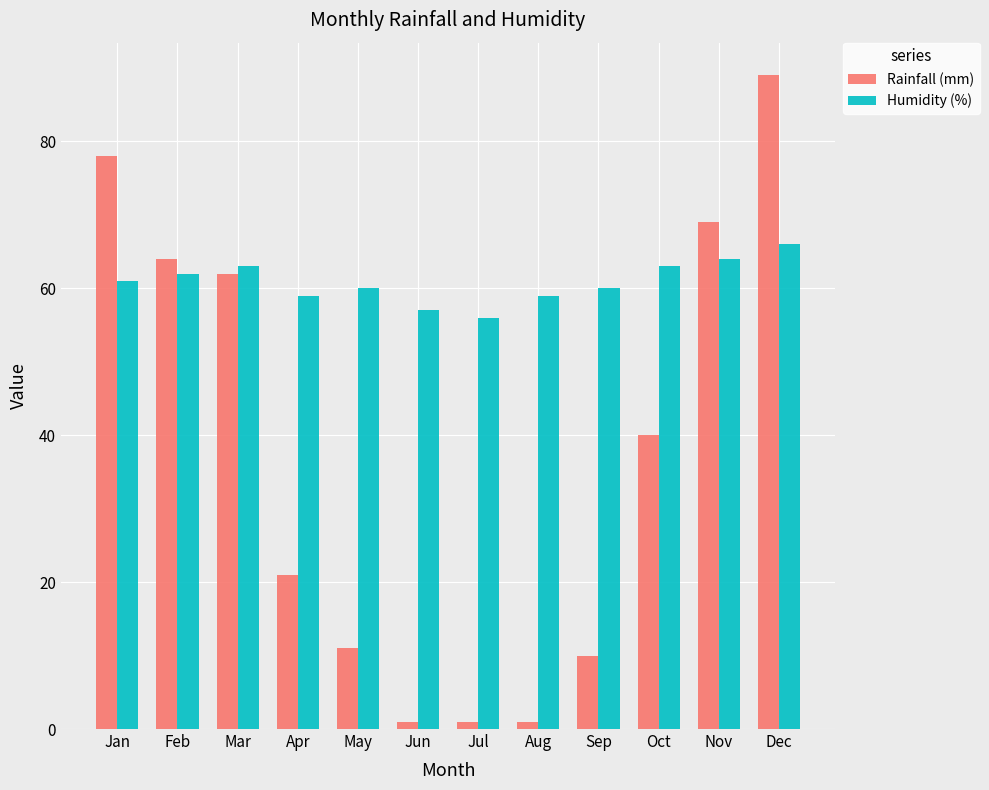

Reading right to left, extract all data points from this chart.

Rainfall (mm): Dec=89	Nov=69	Oct=40	Sep=10	Aug=1	Jul=1	Jun=1	May=11	Apr=21	Mar=62	Feb=64	Jan=78
Humidity (%): Dec=66	Nov=64	Oct=63	Sep=60	Aug=59	Jul=56	Jun=57	May=60	Apr=59	Mar=63	Feb=62	Jan=61